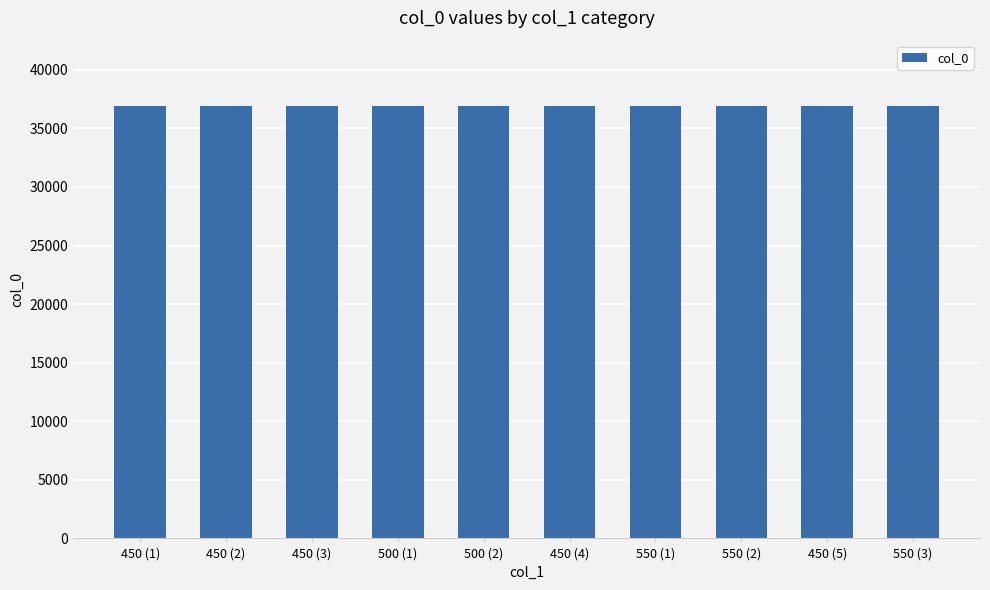

What is the change in value from 450 (3) to 550 (2)?

+7